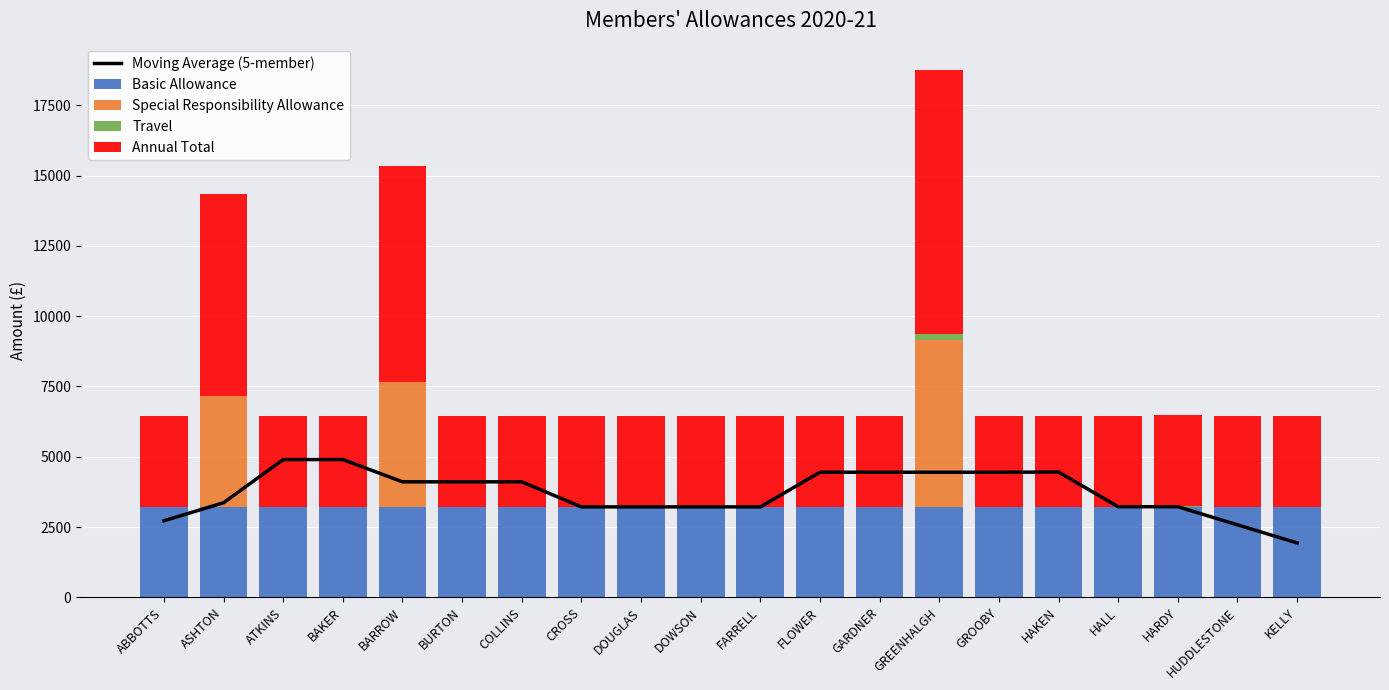

How many values in Travel are above zero?

2